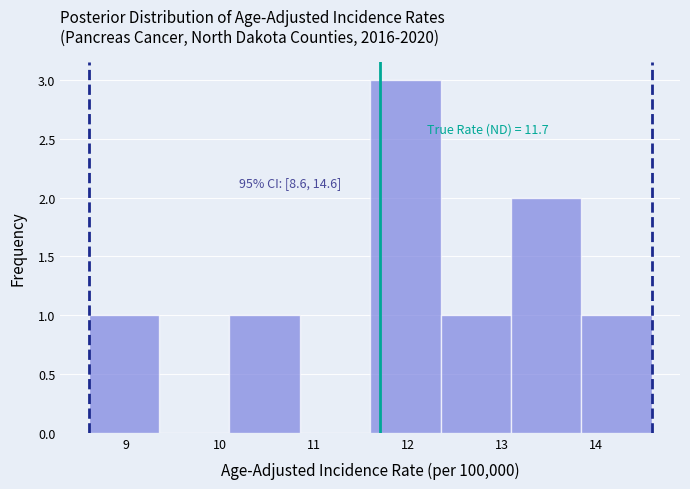

Over which range of the x-axis is the bar tallest?

11.60 to 12.35